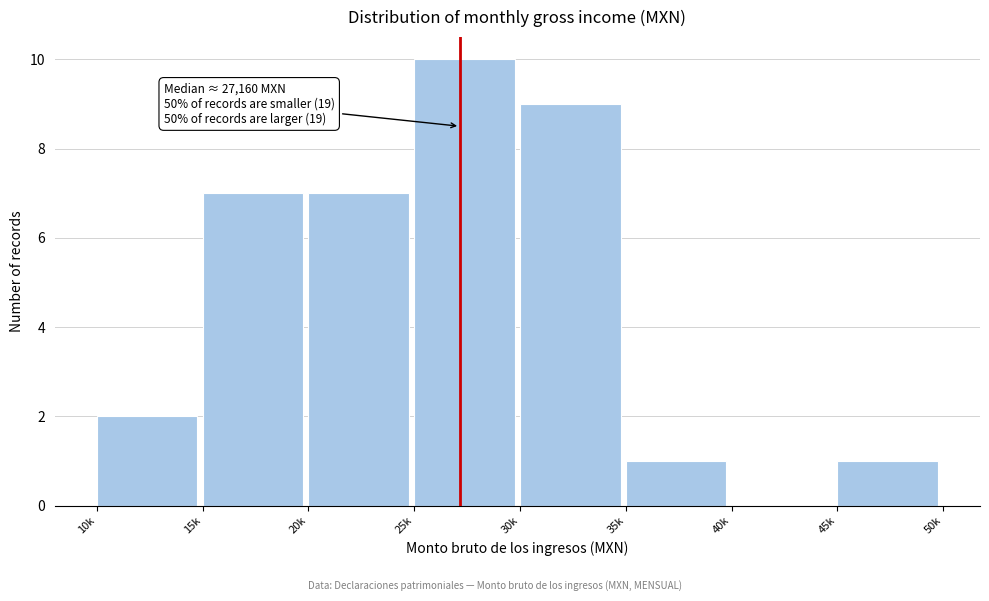

Reading left to right, what are all the values shown in this chart?

10k=2	15k=7	20k=7	25k=10	30k=9	35k=1	40k=0	45k=1